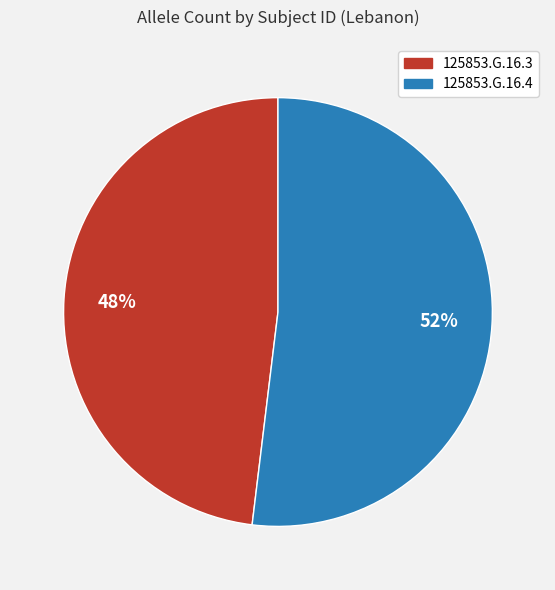

Is there any slice that represents more than half of the pie?

Yes